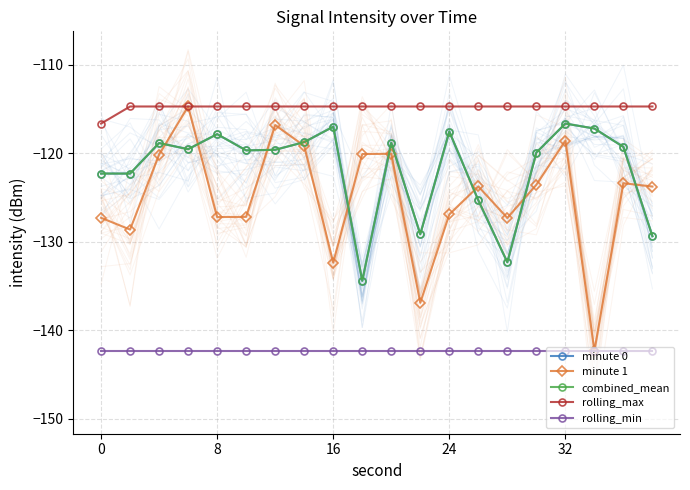

Reading left to right, list all the values displayed in this chart.

minute 0: -122.3	-122.3	-118.9	-119.6	-117.8	-119.7	-119.6	-118.8	-117.0	-134.4	-118.8	-129.2	-117.6	-125.3	-132.3	-119.9	-116.7	-117.2	-119.3	-129.4
minute 1: -127.3	-128.6	-120.2	-114.7	-127.2	-127.2	-116.8	-119.2	-132.4	-120.1	-120.1	-136.9	-126.9	-123.8	-127.3	-123.6	-118.6	-142.4	-123.4	-123.8
combined_mean: -122.3	-122.3	-118.9	-119.6	-117.8	-119.7	-119.6	-118.8	-117.0	-134.4	-118.8	-129.2	-117.6	-125.3	-132.3	-119.9	-116.7	-117.2	-119.3	-129.4
rolling_max: -116.7	-114.7	-114.7	-114.7	-114.7	-114.7	-114.7	-114.7	-114.7	-114.7	-114.7	-114.7	-114.7	-114.7	-114.7	-114.7	-114.7	-114.7	-114.7	-114.7
rolling_min: -142.4	-142.4	-142.4	-142.4	-142.4	-142.4	-142.4	-142.4	-142.4	-142.4	-142.4	-142.4	-142.4	-142.4	-142.4	-142.4	-142.4	-142.4	-142.4	-142.4